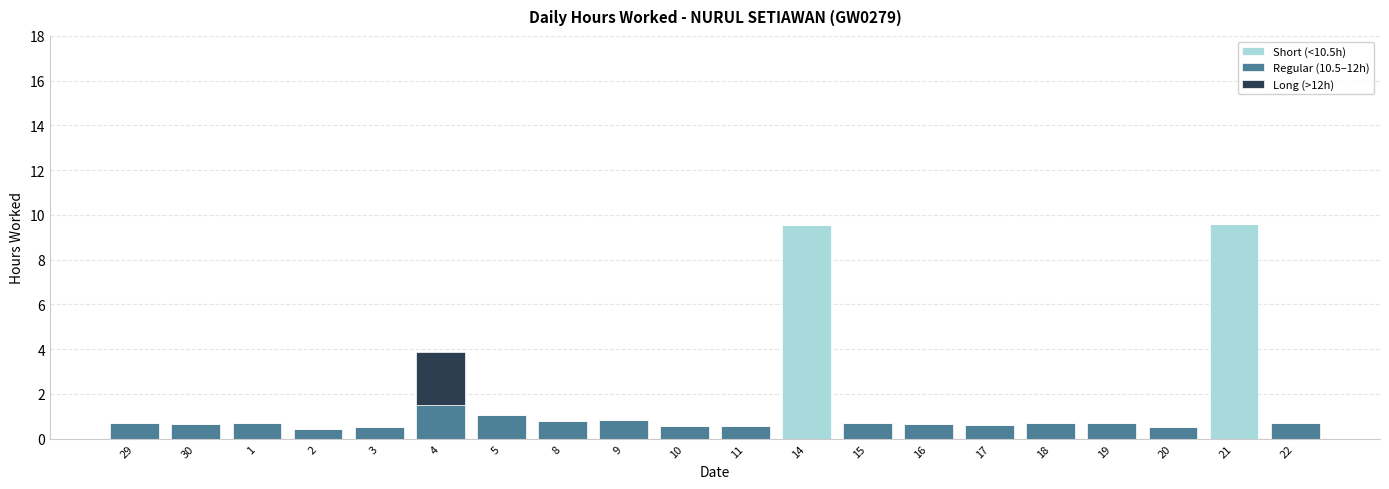

What is the maximum value for Short (<10.5h)?

9.6